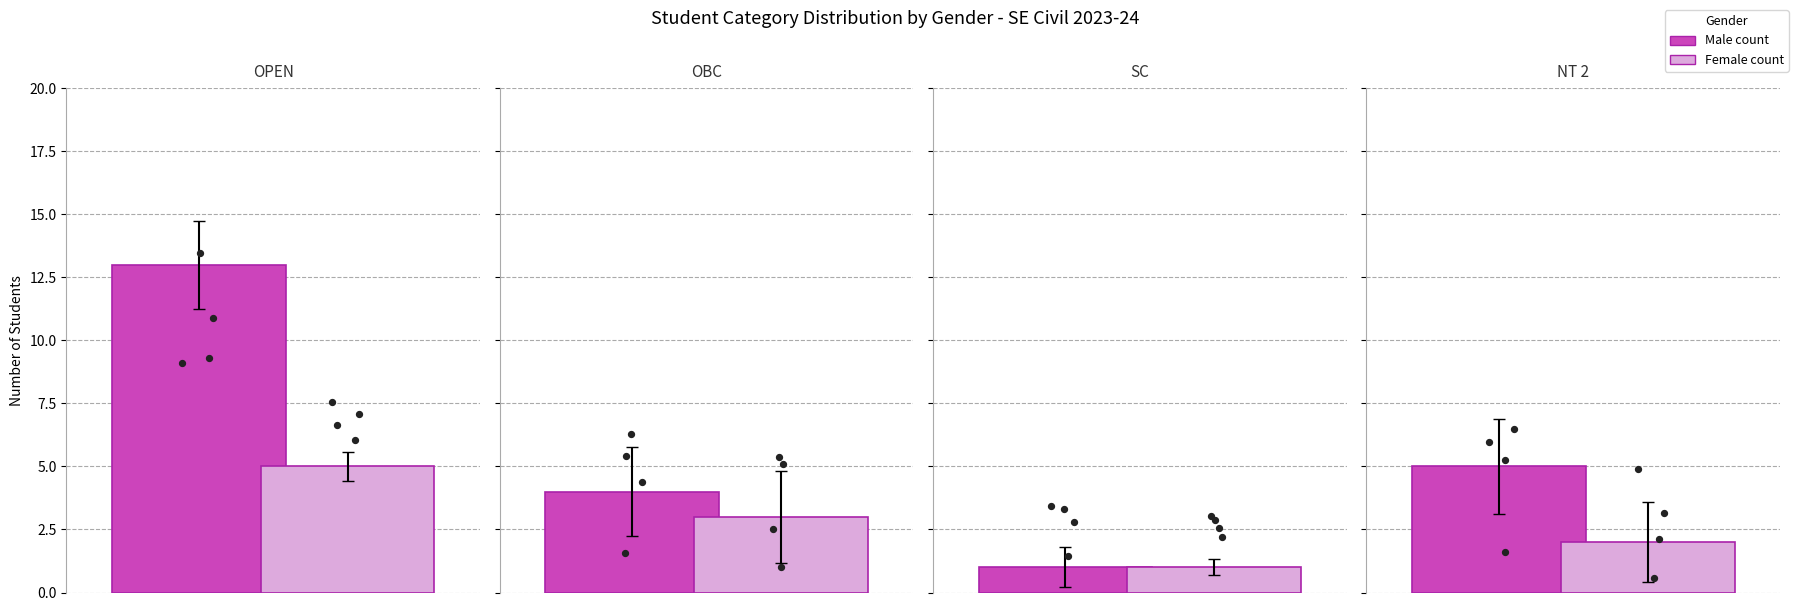

What are all the series names shown in the legend?

Male, Female